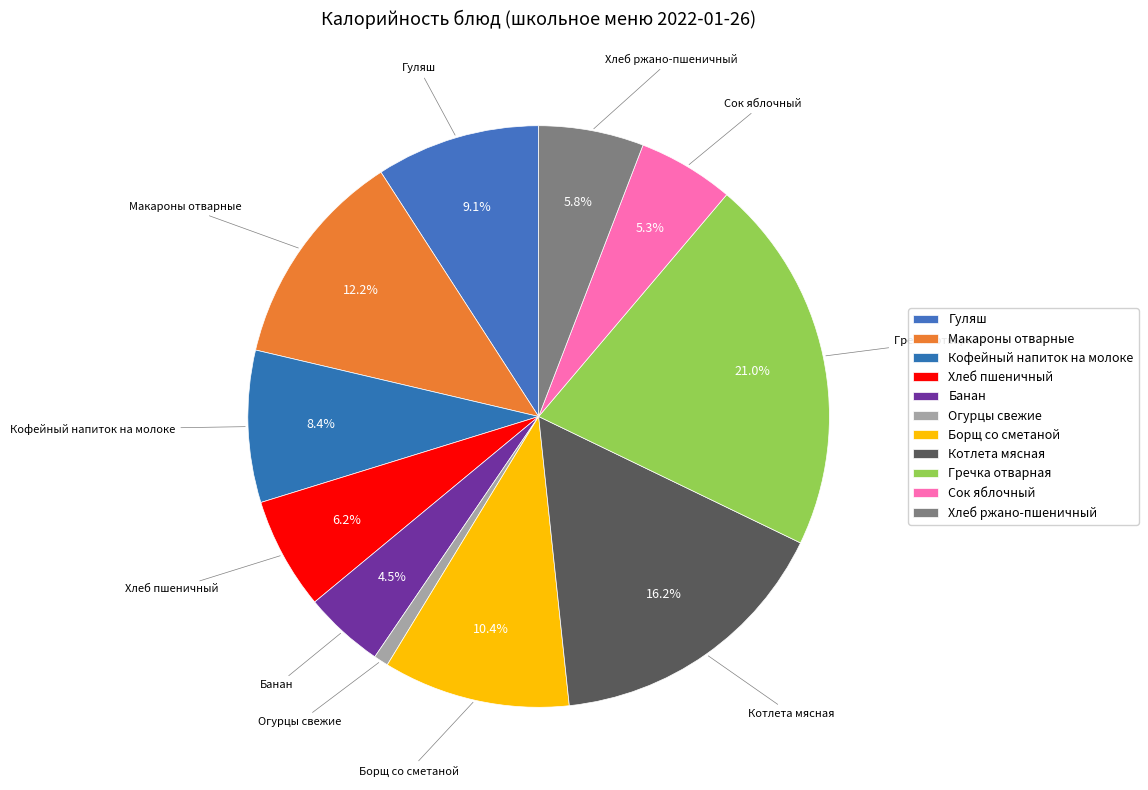

How many segments does this pie chart have?

11